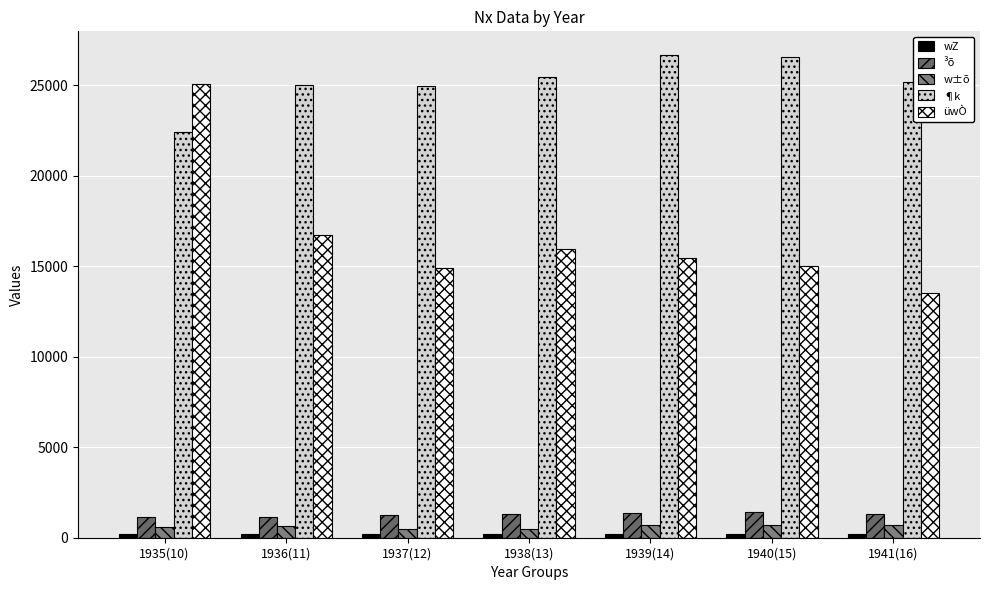

Which series has the largest total across all categories?

¶k